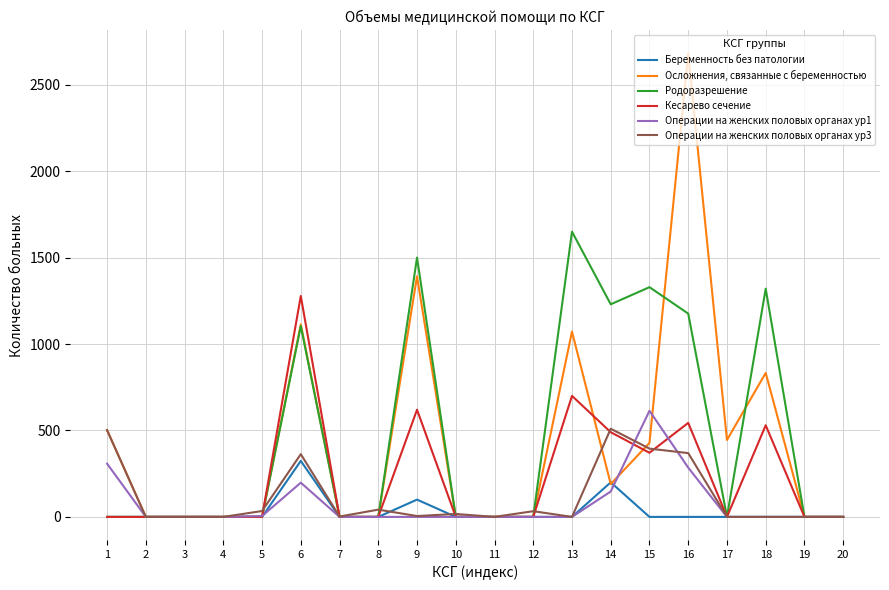

What is the maximum value shown in the chart?

2680